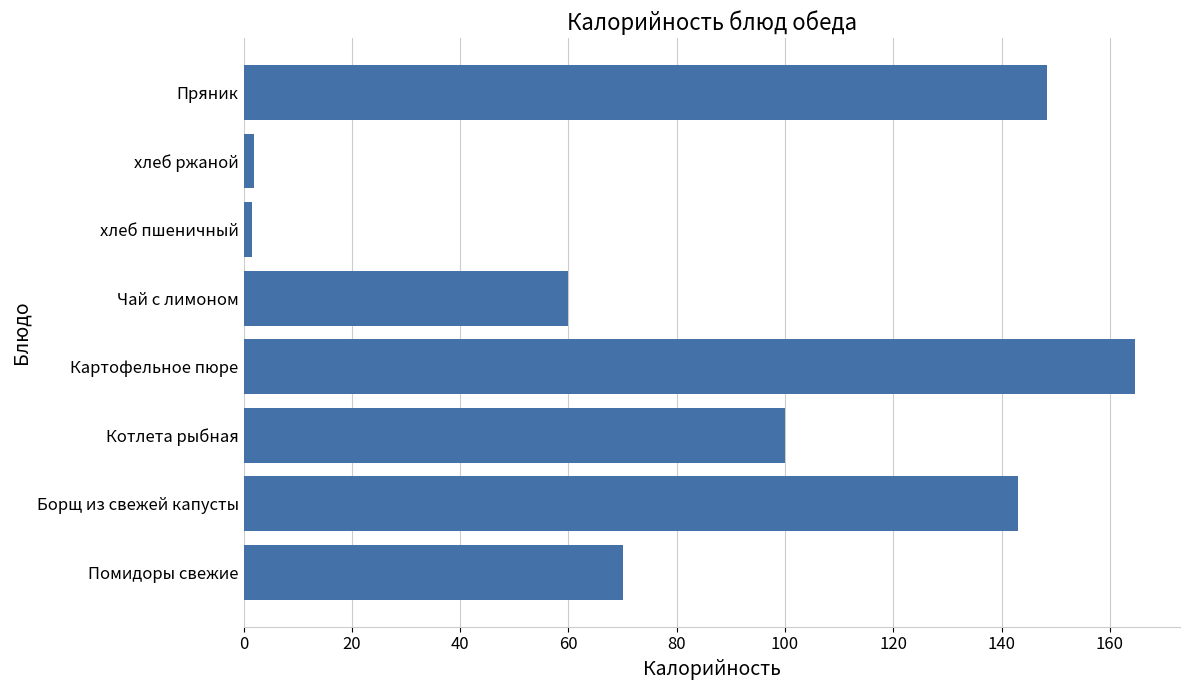

What is the change in value from Котлета рыбная to Чай с лимоном?

-40.0